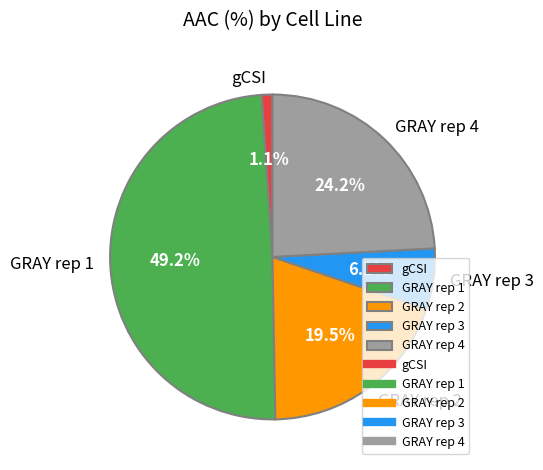

Between GRAY rep 3 and GRAY rep 4, which is larger?

GRAY rep 4